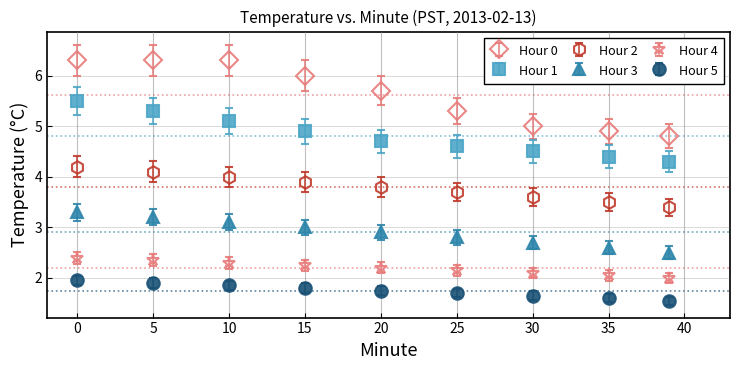

Which series has the largest total across all categories?

Hour 0